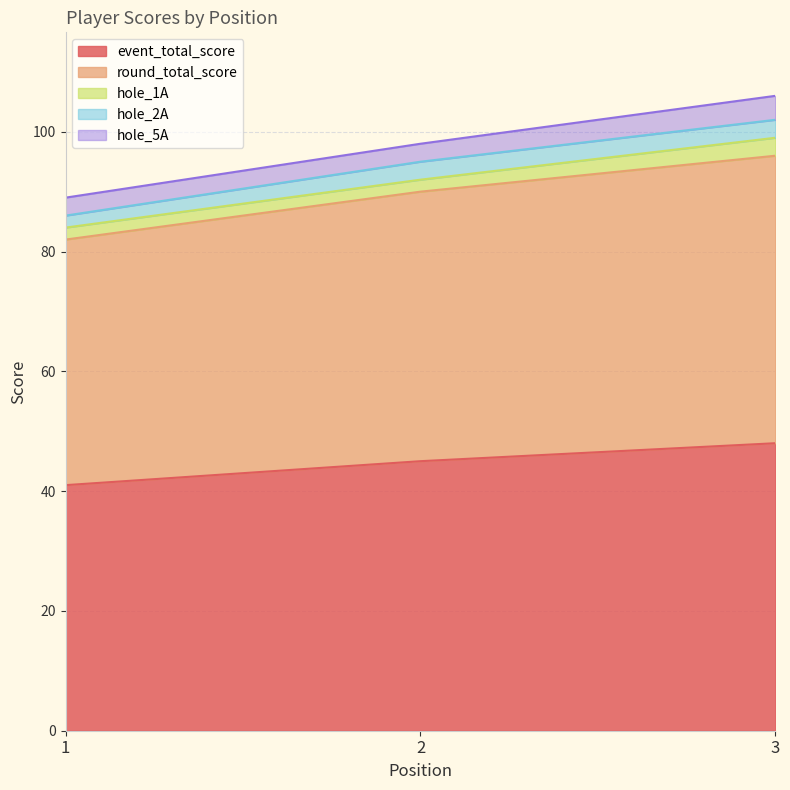

Which series has the largest total across all categories?

event_total_score